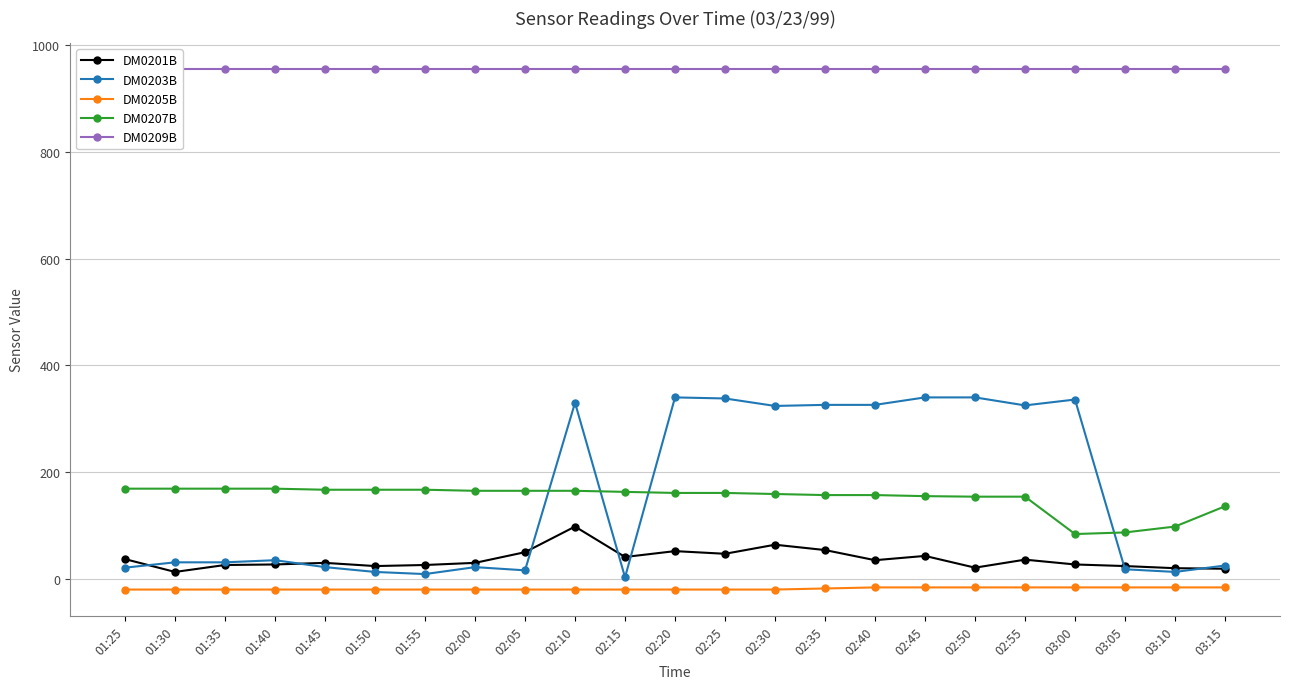

True or false: DM0209B has a value of 955 at 03:15.

True